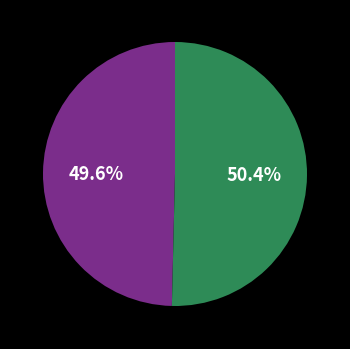

Is there a majority slice in this chart?

Yes